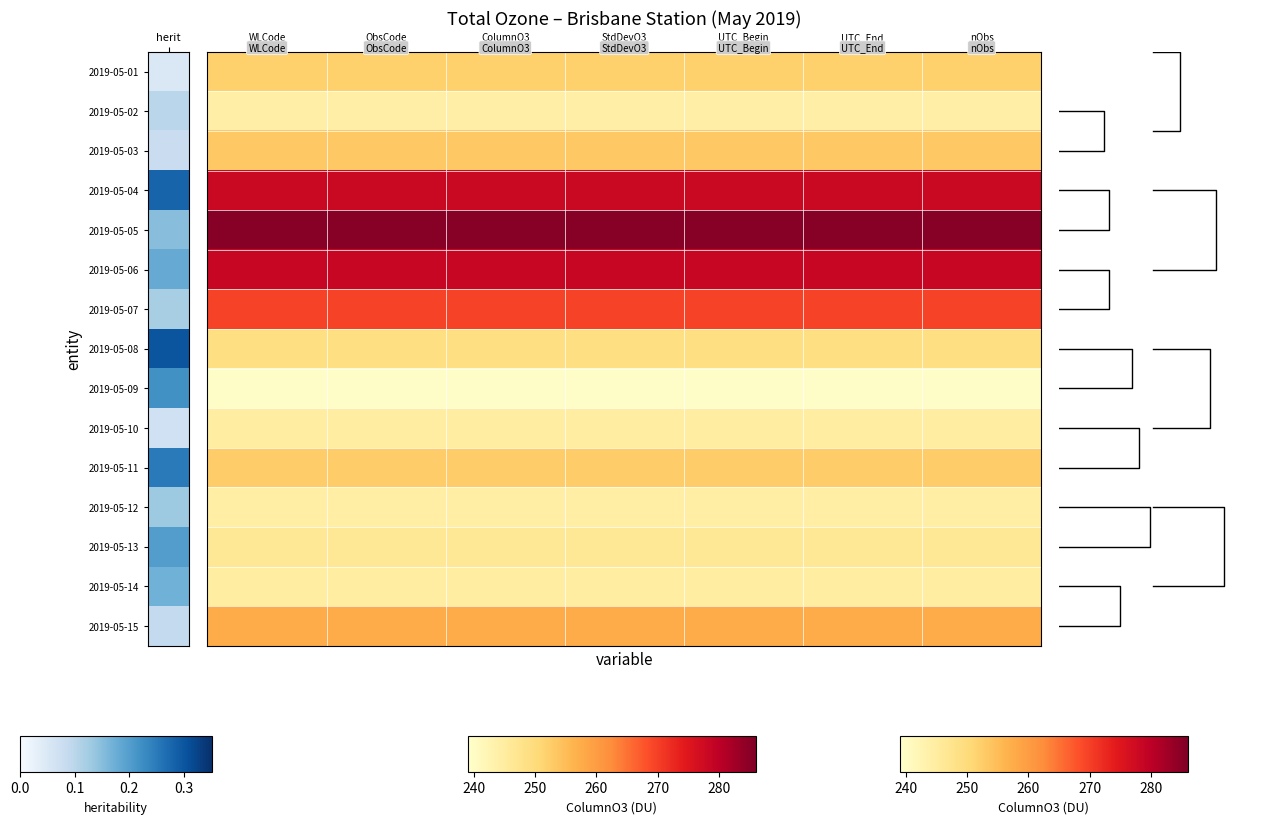

What is the total value across all series at UTC_End?

3839.1